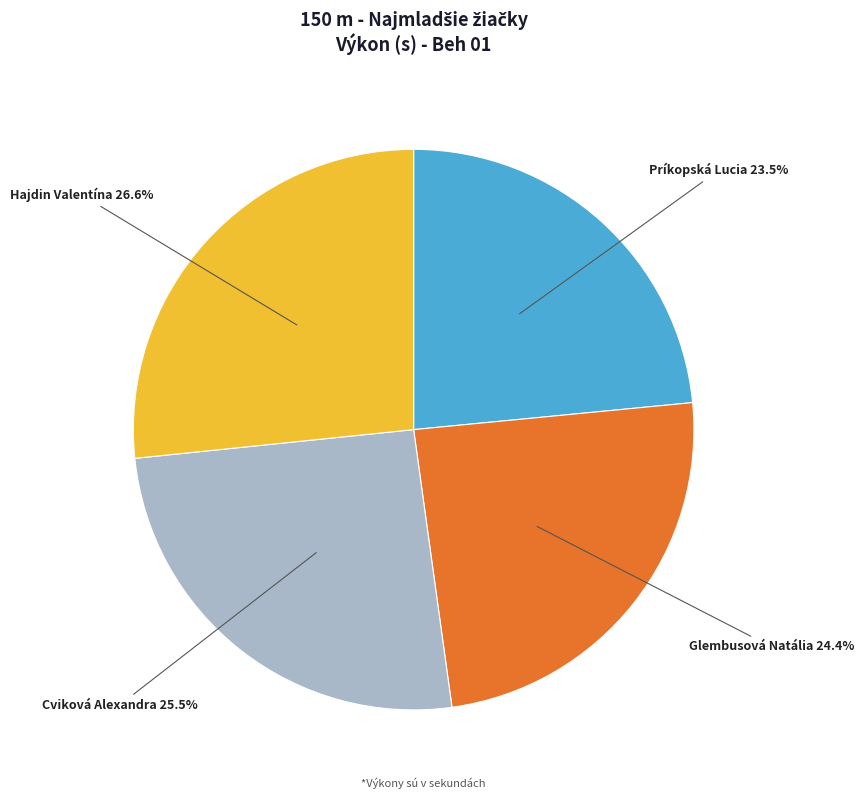

Is there a majority slice in this chart?

No